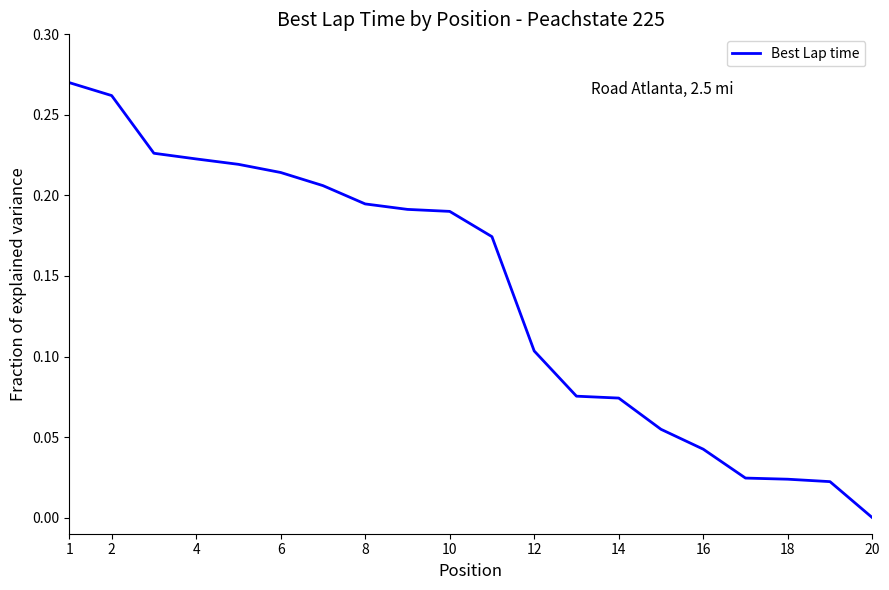

Does the chart display data point markers on the line(s)?

No